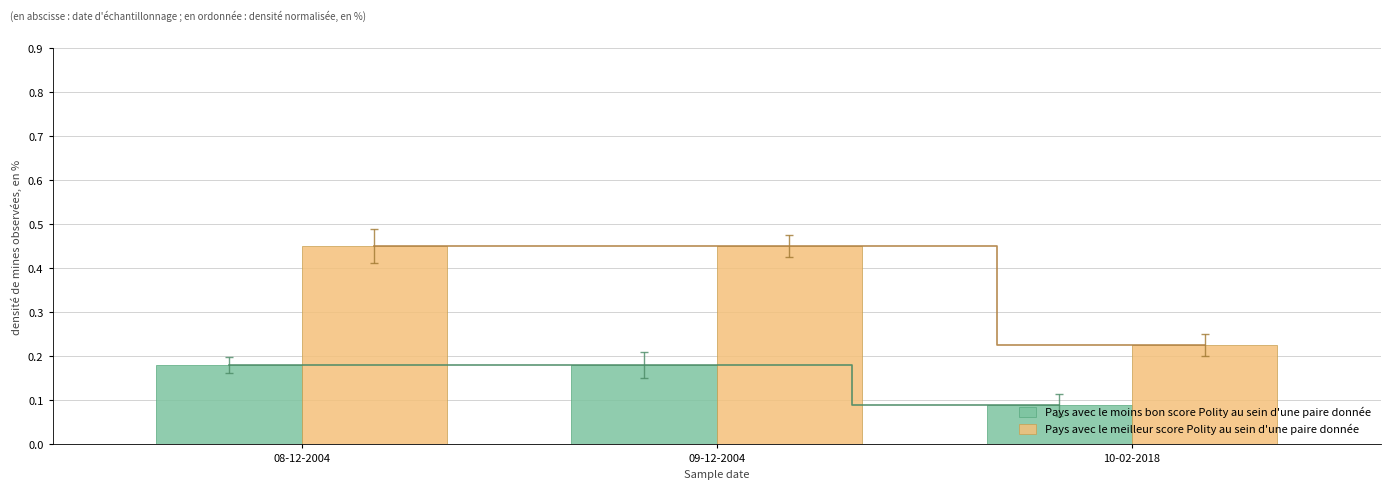

At how many categories does at least one series exceed 0?

3